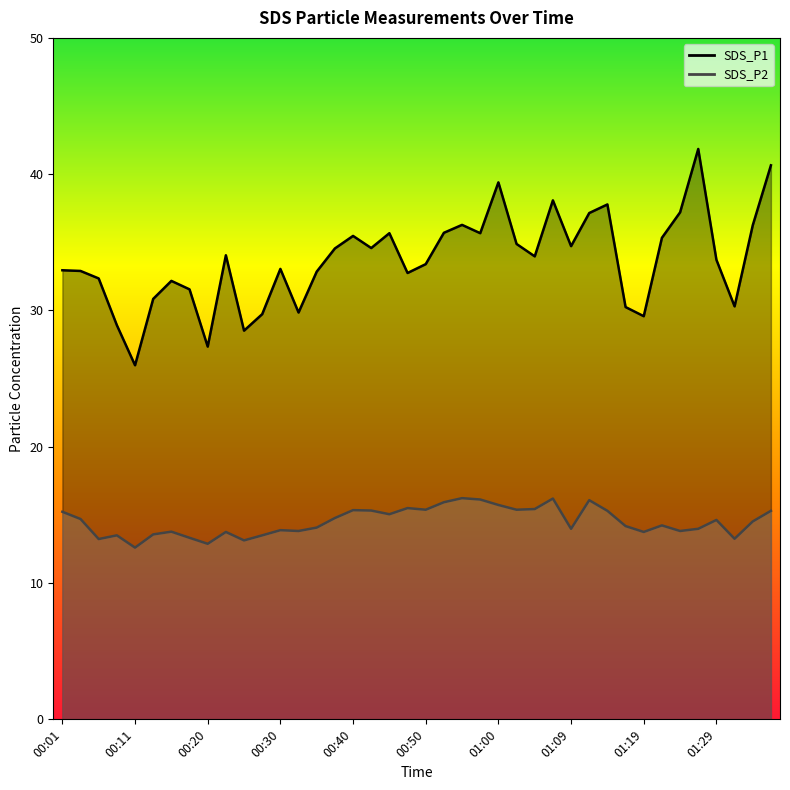

How many lines are shown in the chart?

2